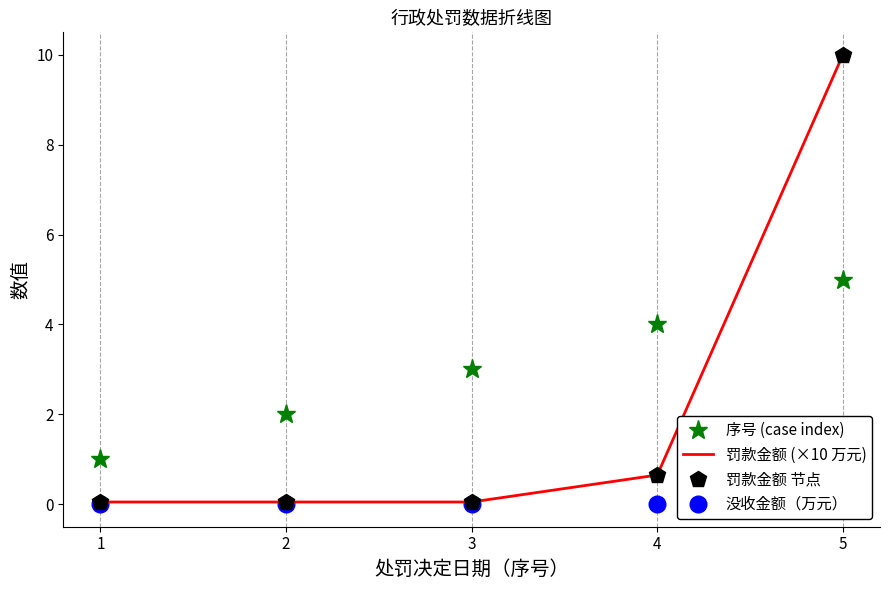

What is the spread (max minus min) of values at 3?

3.0